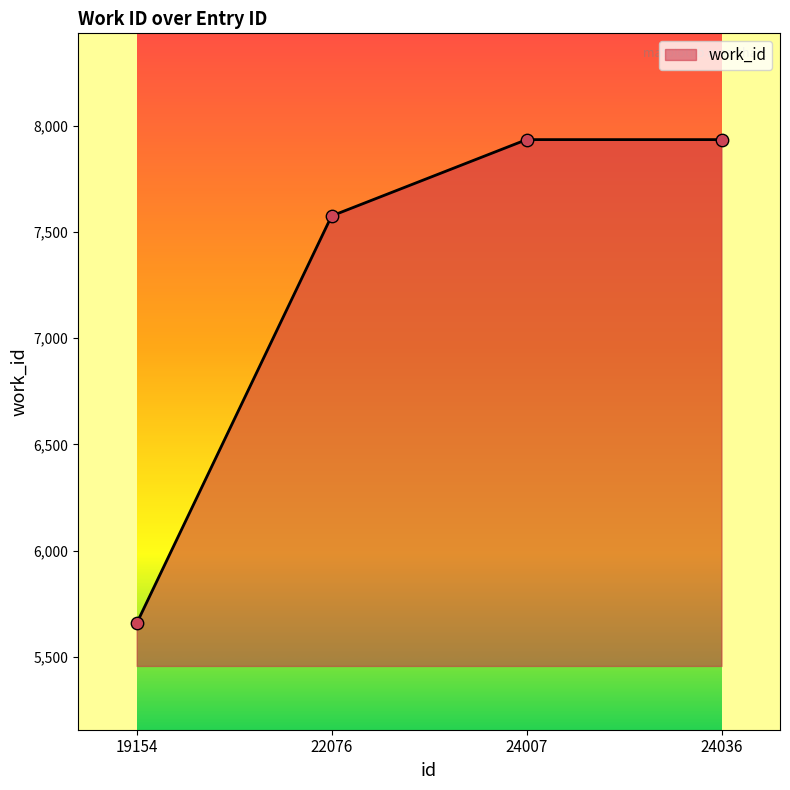

Which has a higher value, 22076 or 24036?

24036